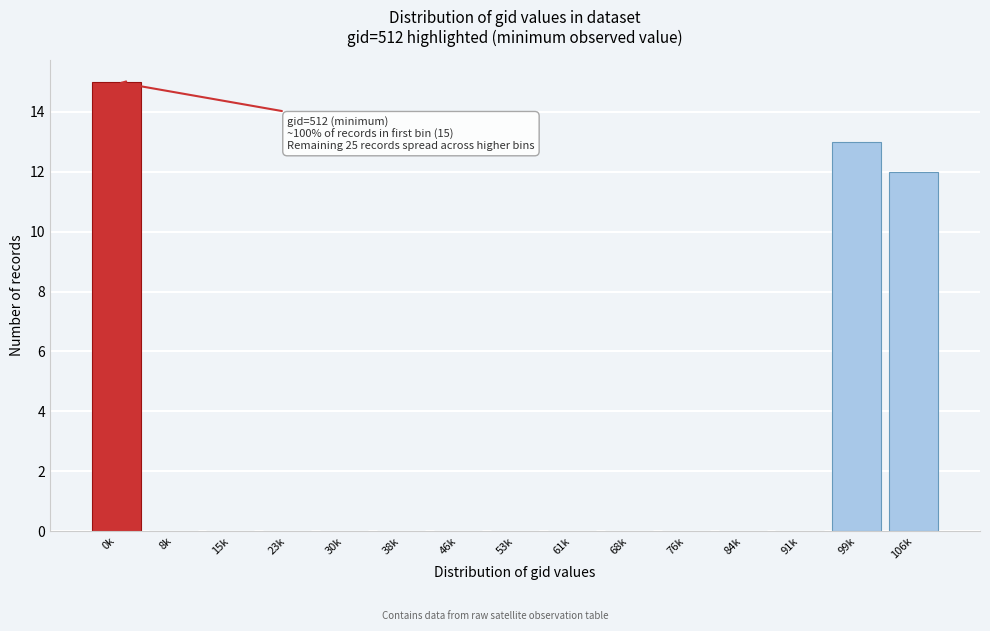

Reading right to left, extract all data points from this chart.

106k=12	99k=13	91k=0	84k=0	76k=0	68k=0	61k=0	53k=0	46k=0	38k=0	30k=0	23k=0	15k=0	8k=0	0k=15